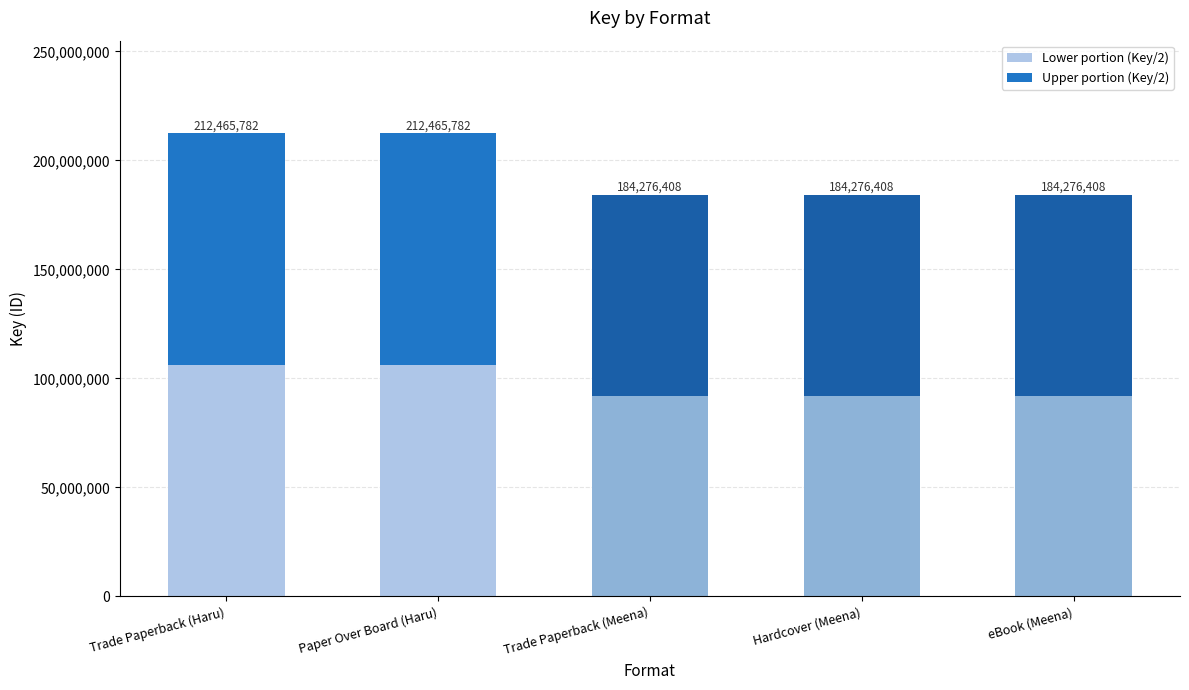

What are all the series names shown in the legend?

Lower portion (Key/2), Upper portion (Key/2)